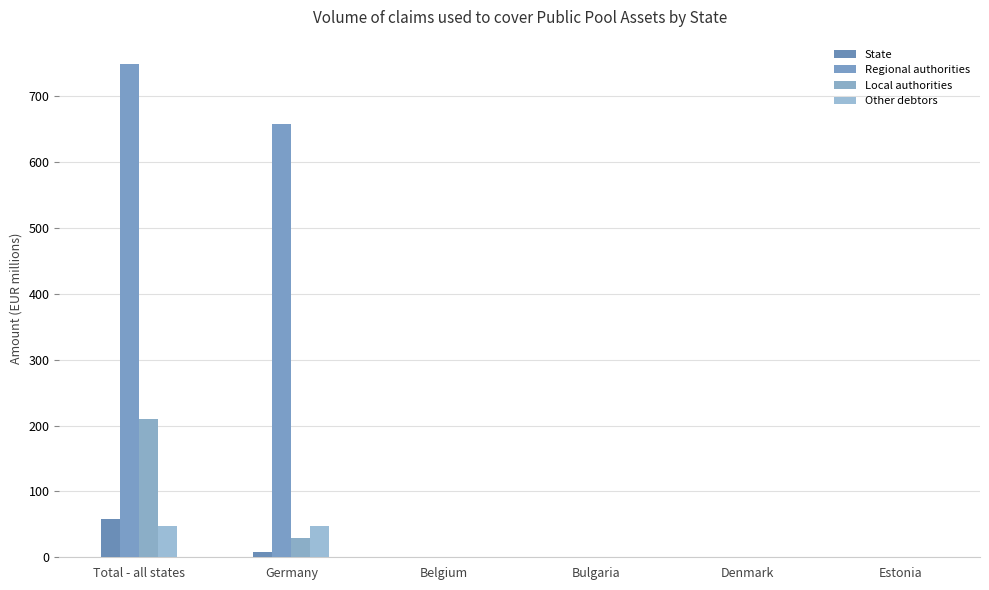

How many data points in State are above 0?

2